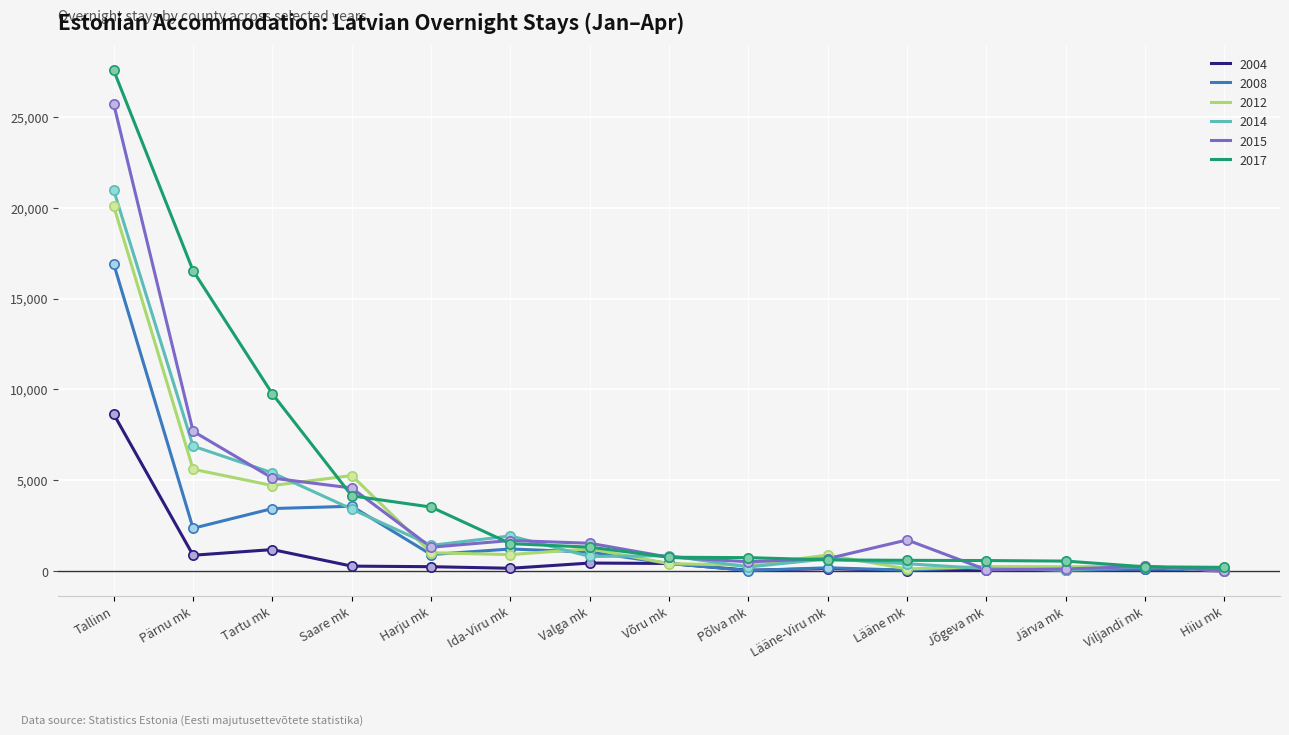

Which series has the widest spread of values?

2017